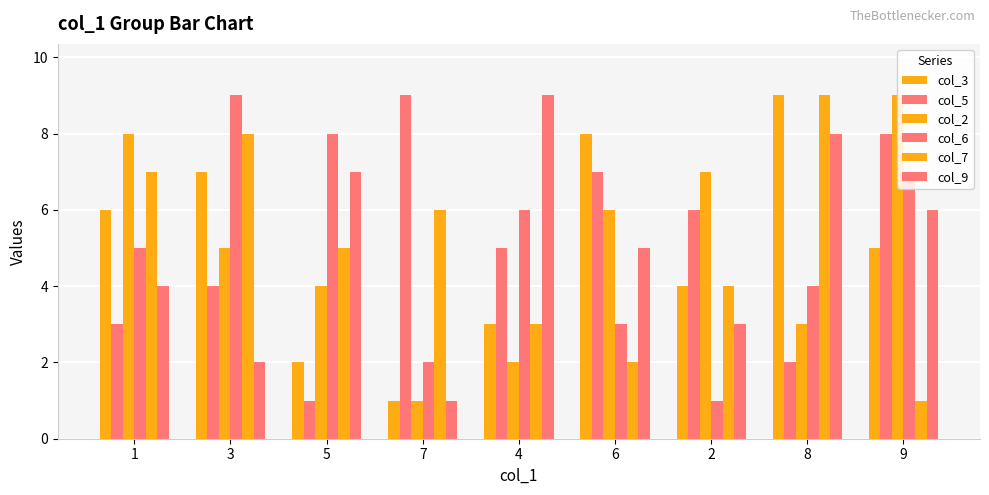

Rank the series by their maximum value, from highest to lowest.

col_3, col_5, col_2, col_6, col_7, col_9